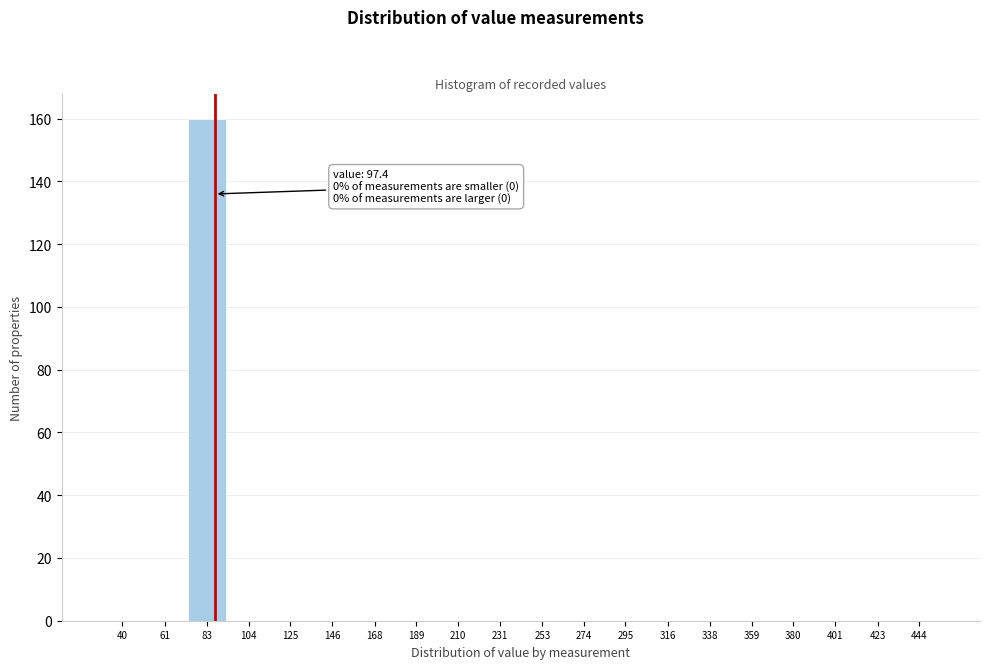

Reading left to right, extract all data points from this chart.

40=0	61=0	83=160	104=0	125=0	146=0	168=0	189=0	210=0	231=0	253=0	274=0	295=0	316=0	338=0	359=0	380=0	401=0	423=0	444=0